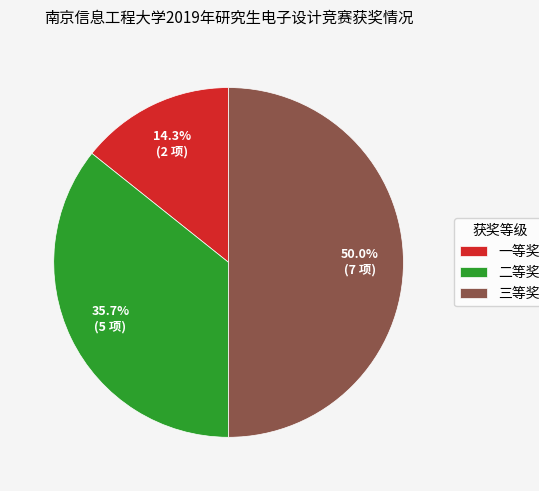

To the nearest percent, what portion does 一等奖 represent?

14%